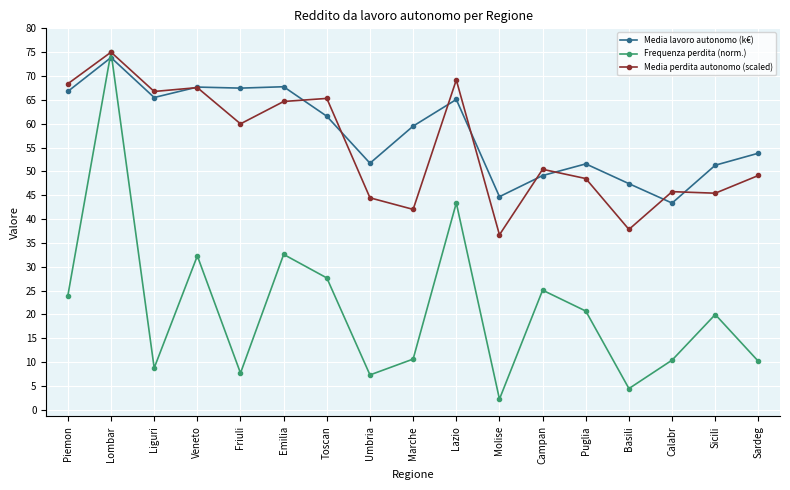

What is the difference between the Frequenza perdita (norm.) values at Emilia and Lazio?

10.8